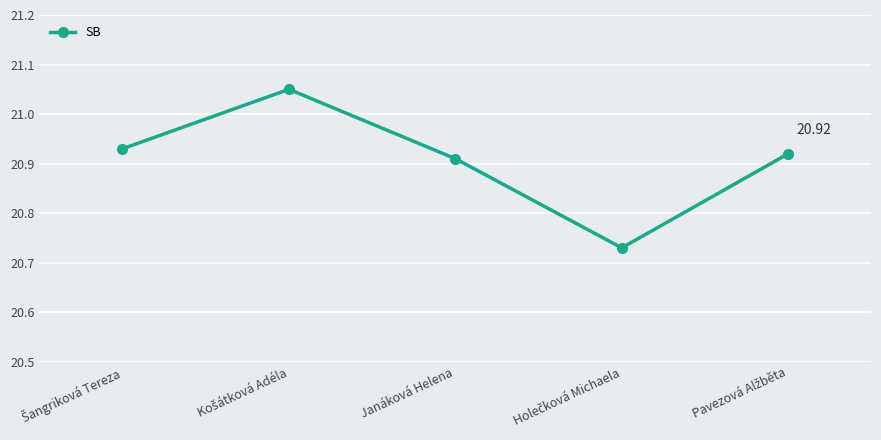

What is the sum of all values?

104.5